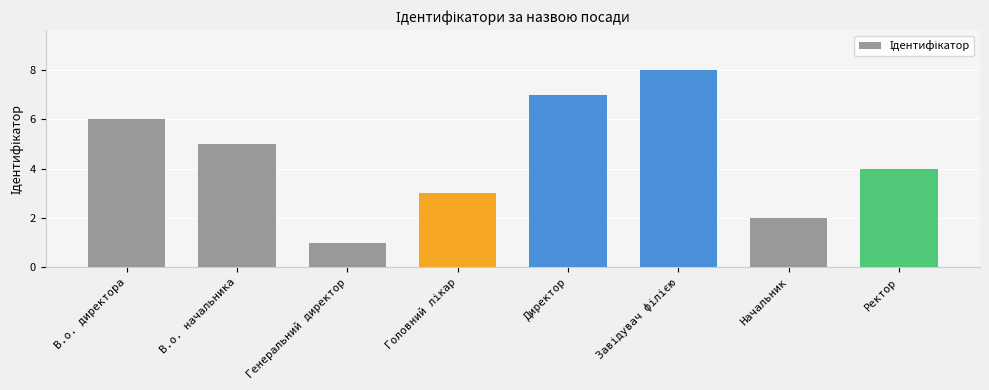

What is the maximum value shown in the chart?

8